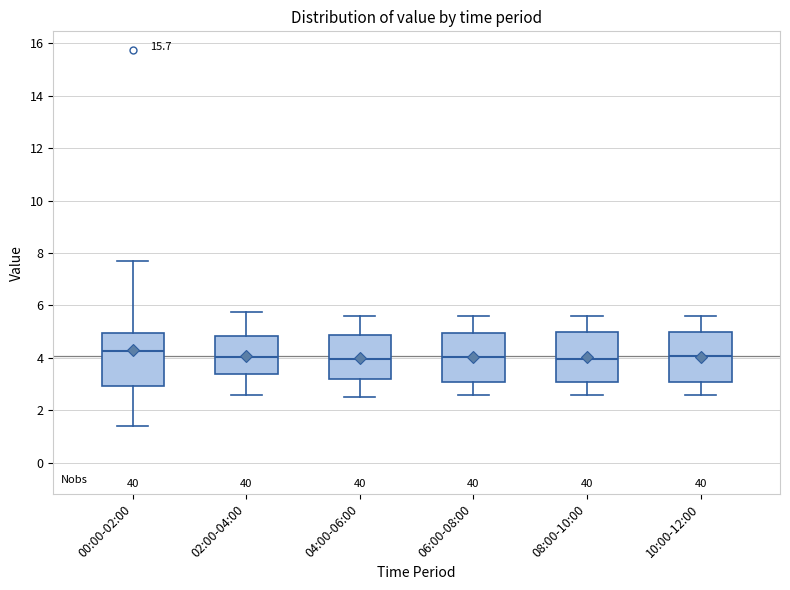

Reading left to right, read every box against the y-axis: the position of its median line, the range the box covers, and the ends of its whiskers. The values are not printed on the chart, so give them approximately, as read against the axis.

00:00-02:00: median 4.2, box 3.0 to 5.0, whiskers 1.4 to 7.8
02:00-04:00: median 4.0, box 3.4 to 4.8, whiskers 2.6 to 5.8
04:00-06:00: median 4.0, box 3.2 to 4.8, whiskers 2.6 to 5.6
06:00-08:00: median 4.0, box 3.2 to 5.0, whiskers 2.6 to 5.6
08:00-10:00: median 4.0, box 3.2 to 5.0, whiskers 2.6 to 5.6
10:00-12:00: median 4.0, box 3.2 to 5.0, whiskers 2.6 to 5.6